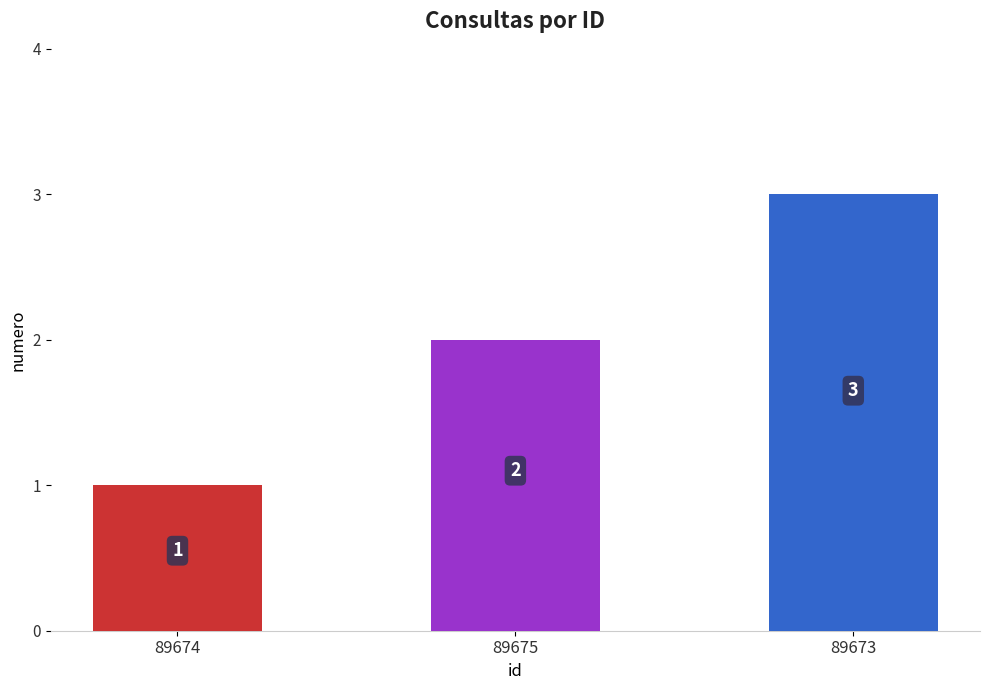

What is the difference between the values at 89673 and 89674?

2